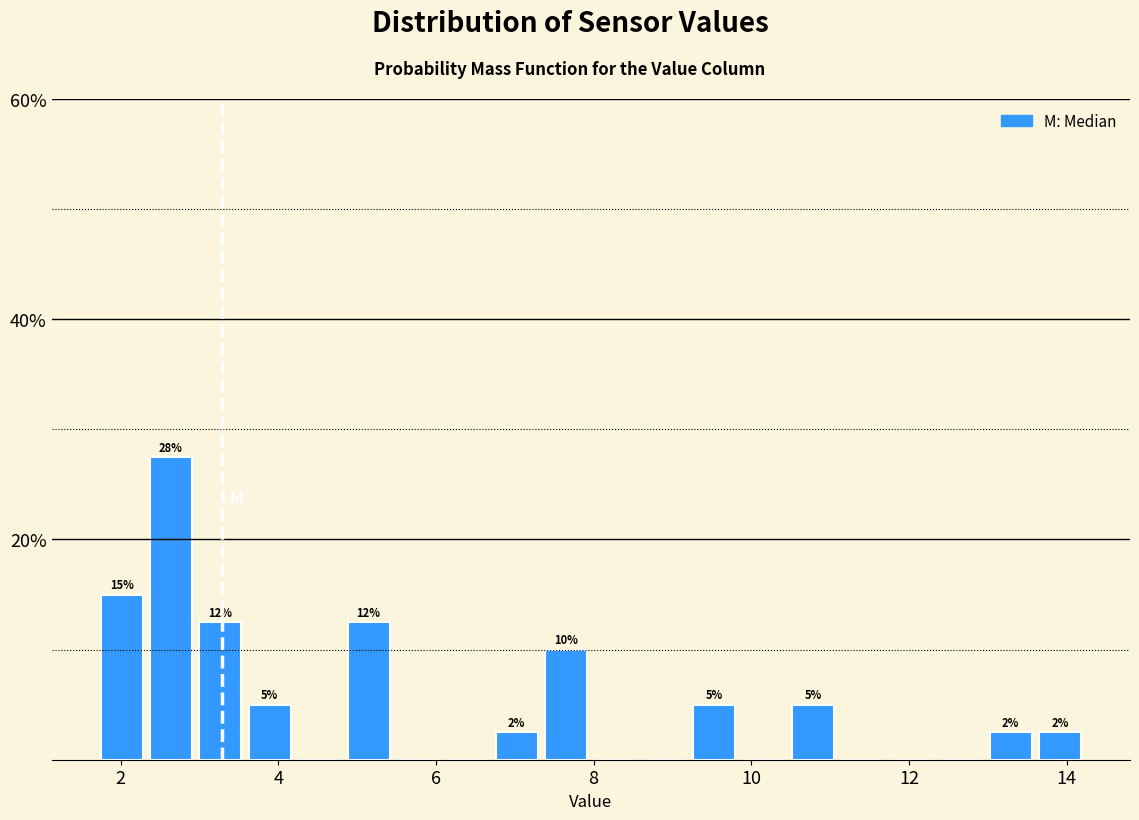

Read against the x-axis, roughly where is the centre of the tallest bar?

2.6